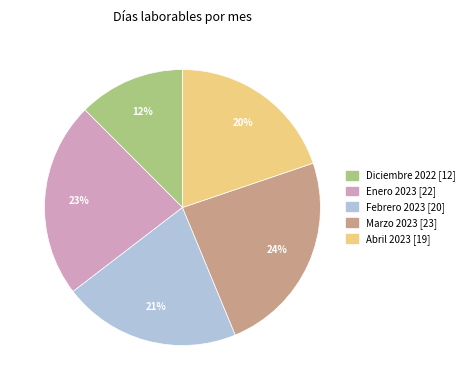

Combined, do Enero 2023 and Febrero 2023 account for over 50%?

No